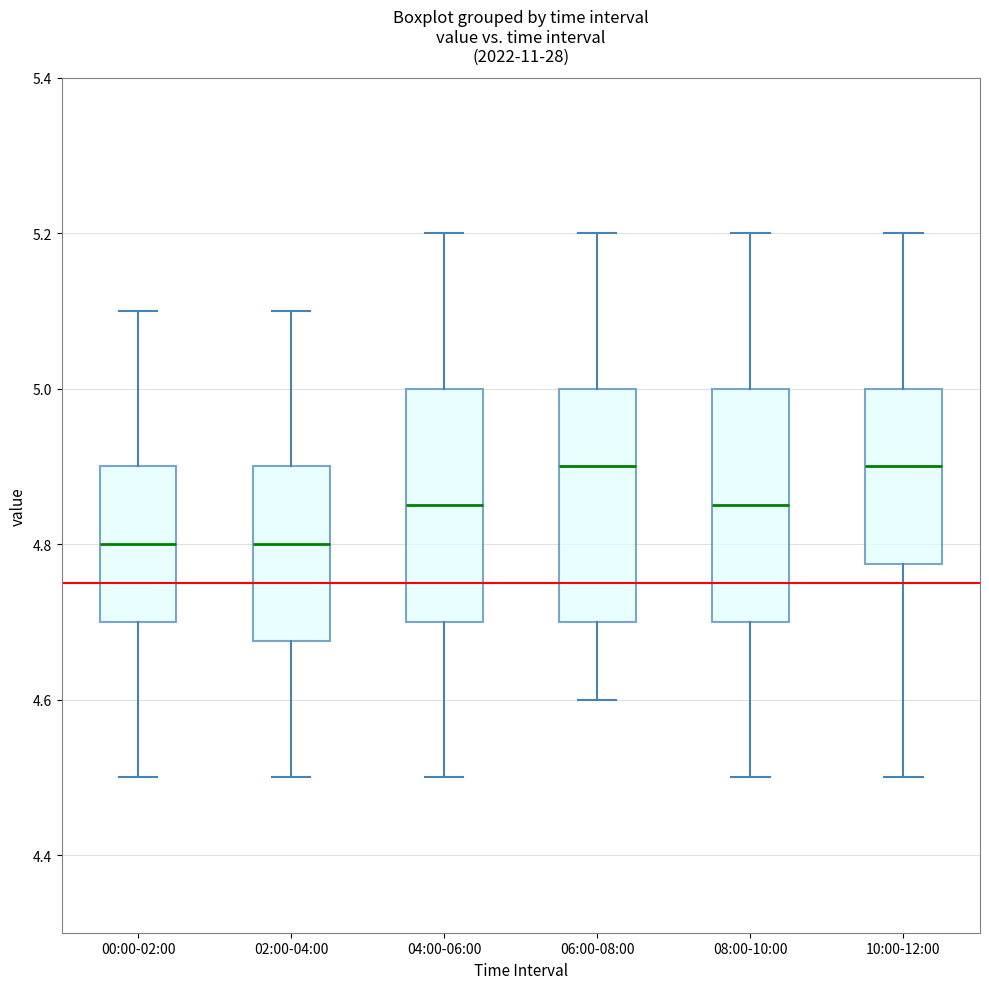

Reading left to right, transcribe this box plot: for each box, give where its median line is, the range the box spans, and where its two whiskers end, as read against the y-axis. The values are not printed on the chart, so give them approximately, as read against the axis.

00:00-02:00: median 4.80, box 4.70 to 4.90, whiskers 4.50 to 5.10
02:00-04:00: median 4.80, box 4.68 to 4.90, whiskers 4.50 to 5.10
04:00-06:00: median 4.86, box 4.70 to 5.00, whiskers 4.50 to 5.20
06:00-08:00: median 4.90, box 4.70 to 5.00, whiskers 4.60 to 5.20
08:00-10:00: median 4.86, box 4.70 to 5.00, whiskers 4.50 to 5.20
10:00-12:00: median 4.90, box 4.78 to 5.00, whiskers 4.50 to 5.20